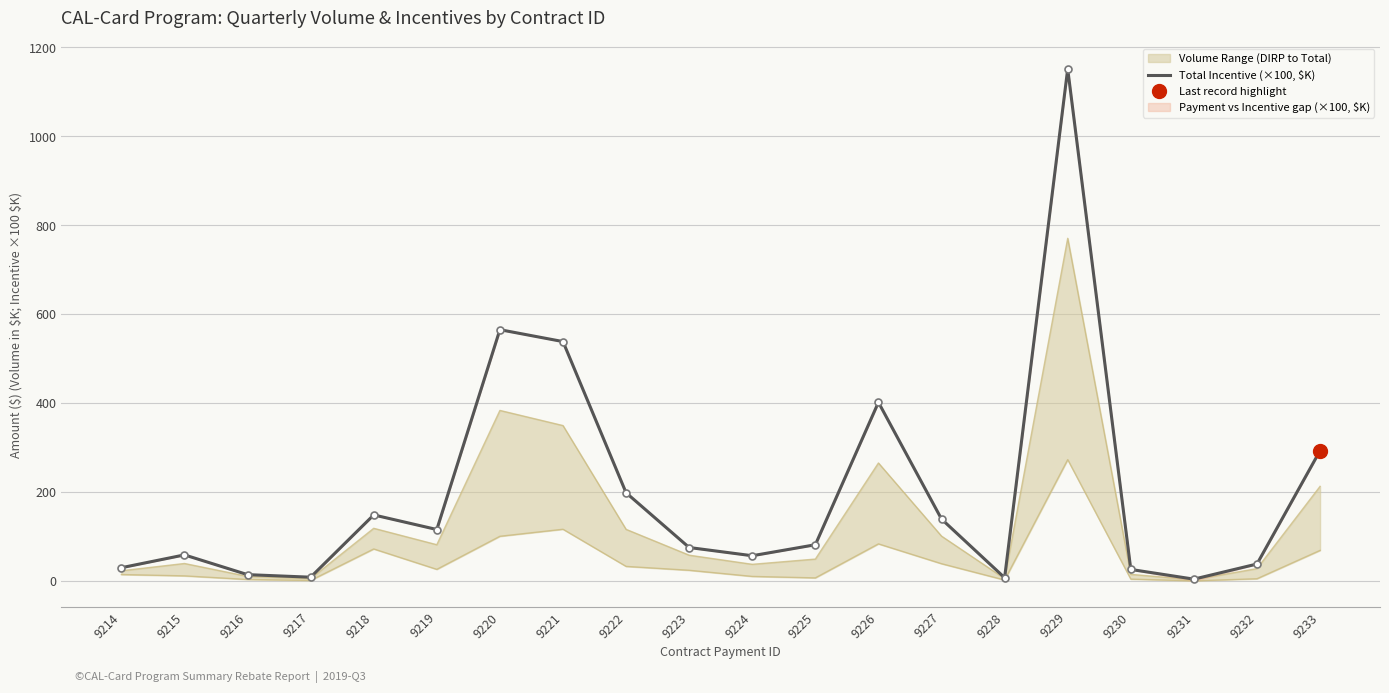

How many interior local peaks (higher than both neighbors) does the data have?

5